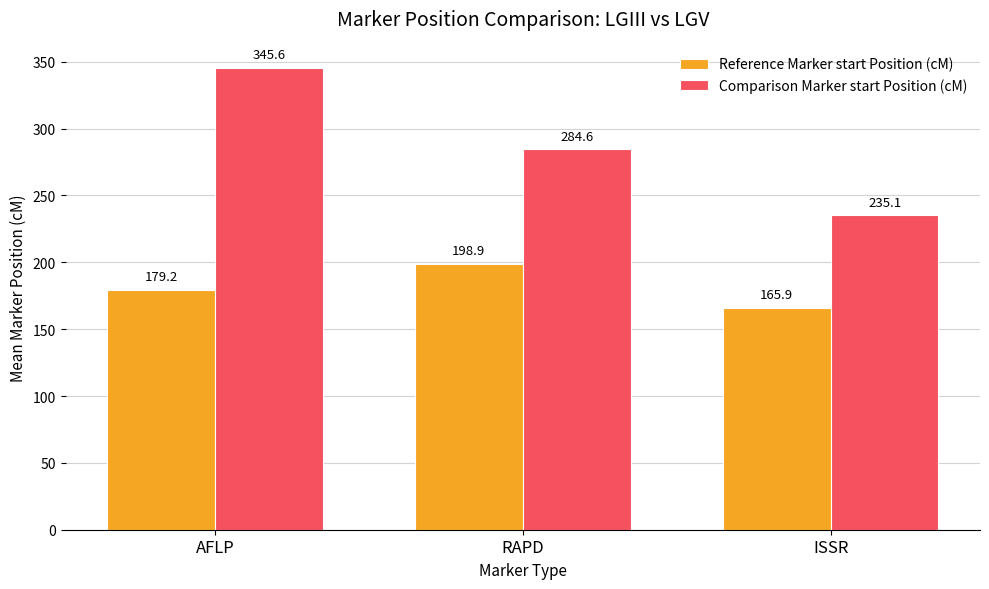

Does the chart contain stacked bars?

No